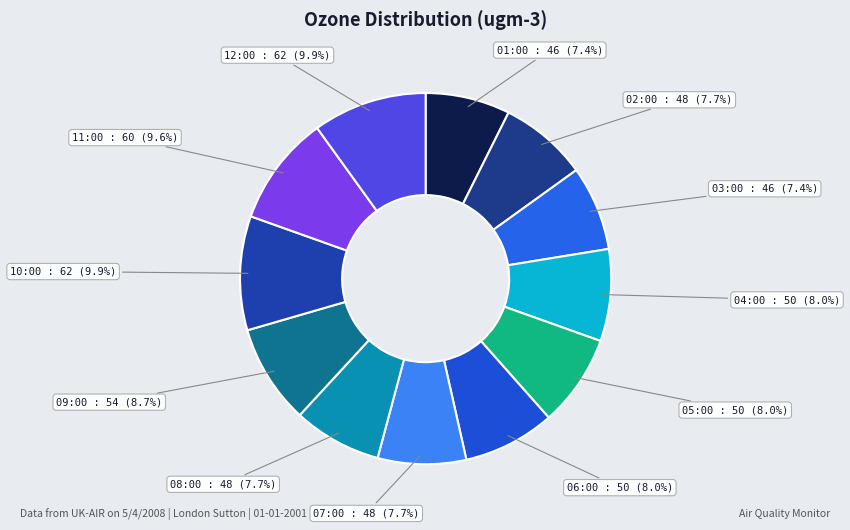

Does any single category account for the majority?

No